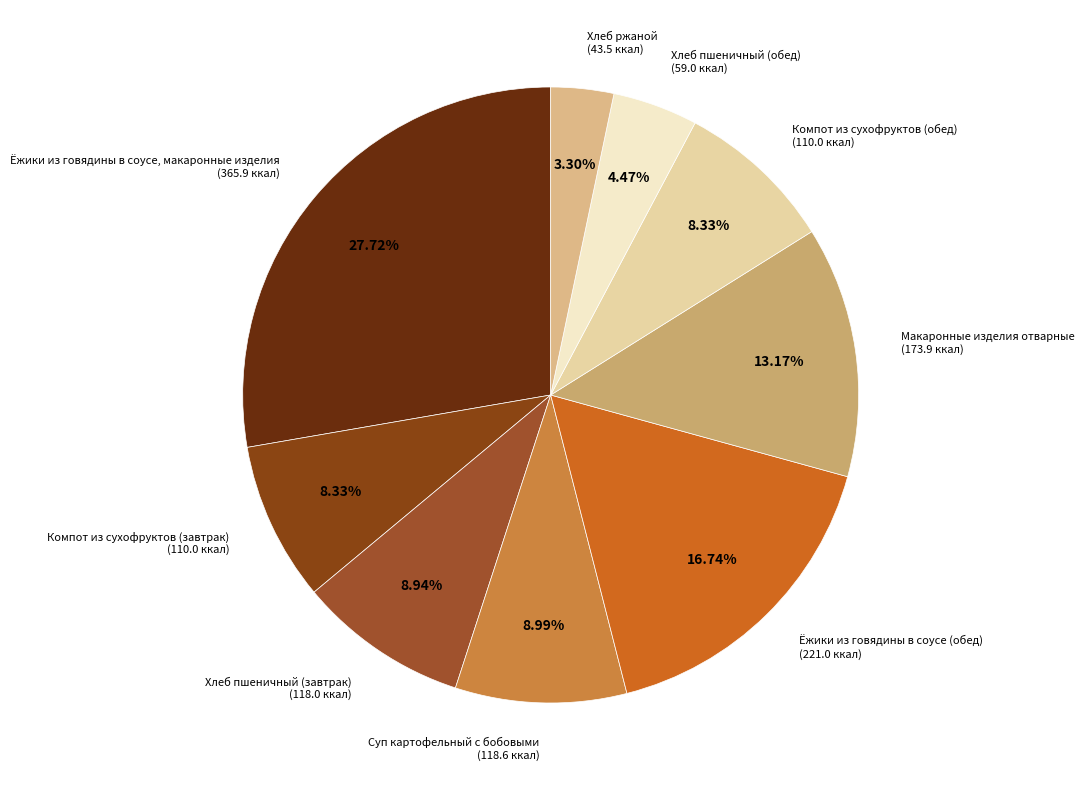

Which category has the smallest portion of the pie?

Хлеб ржаной